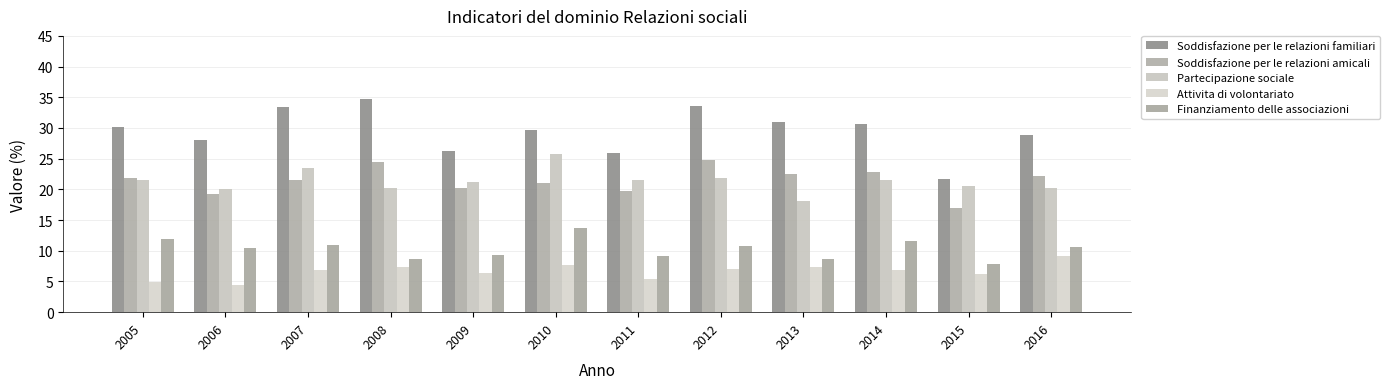

What is the smallest value displayed?

4.5